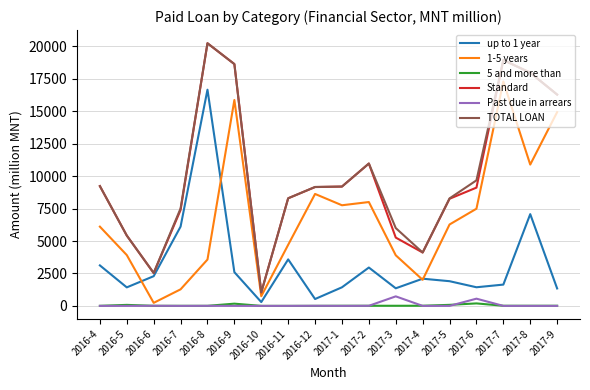

What is the sum of the up to 1 year values at 2016-12 and 2017-1?

1961.9